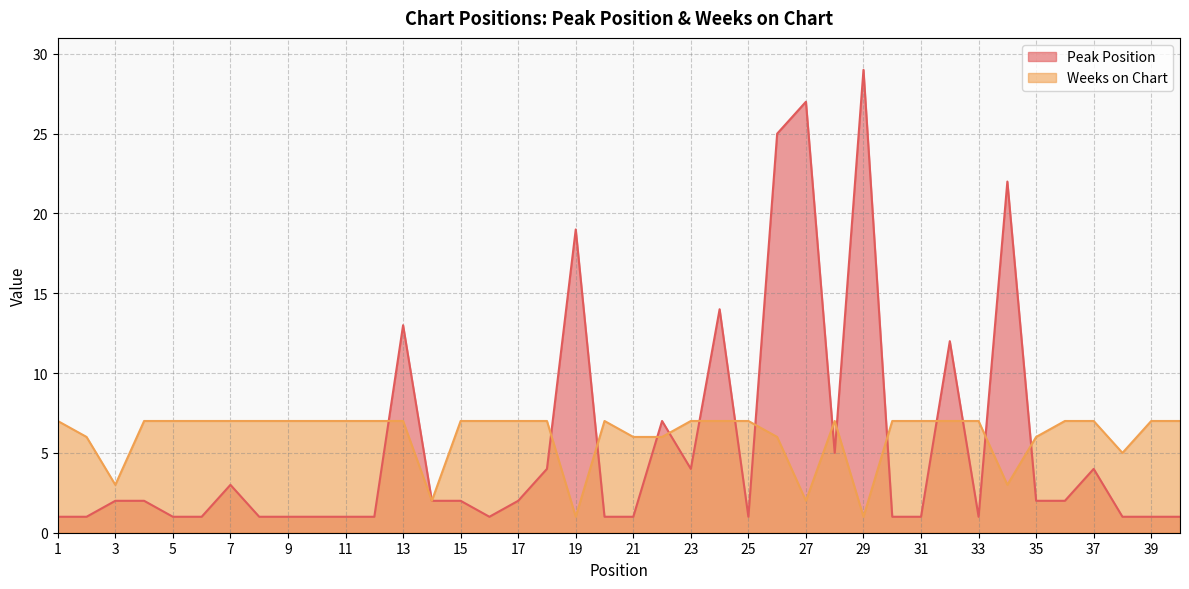

What are all the series names shown in the legend?

Peak Position, Weeks on Chart